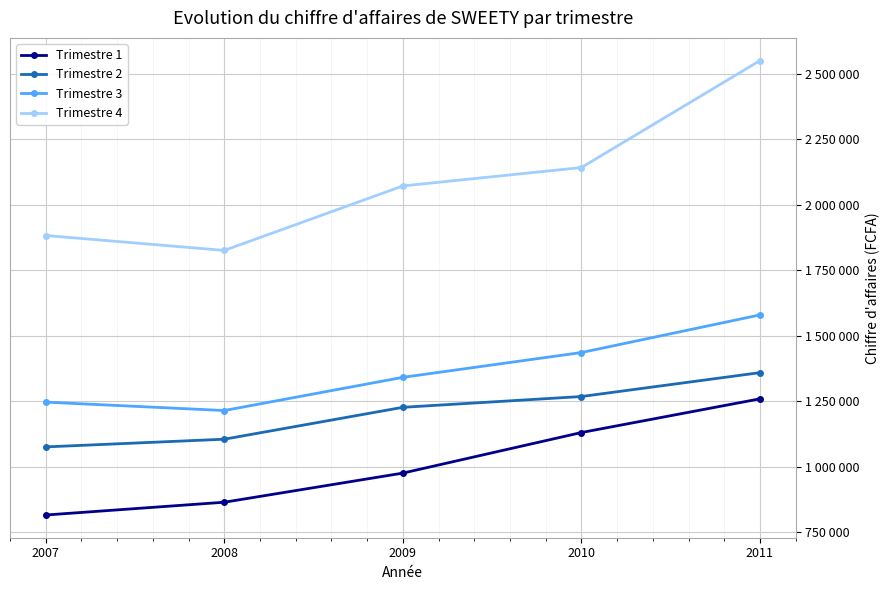

Is this an area chart (filled region under the line)?

No